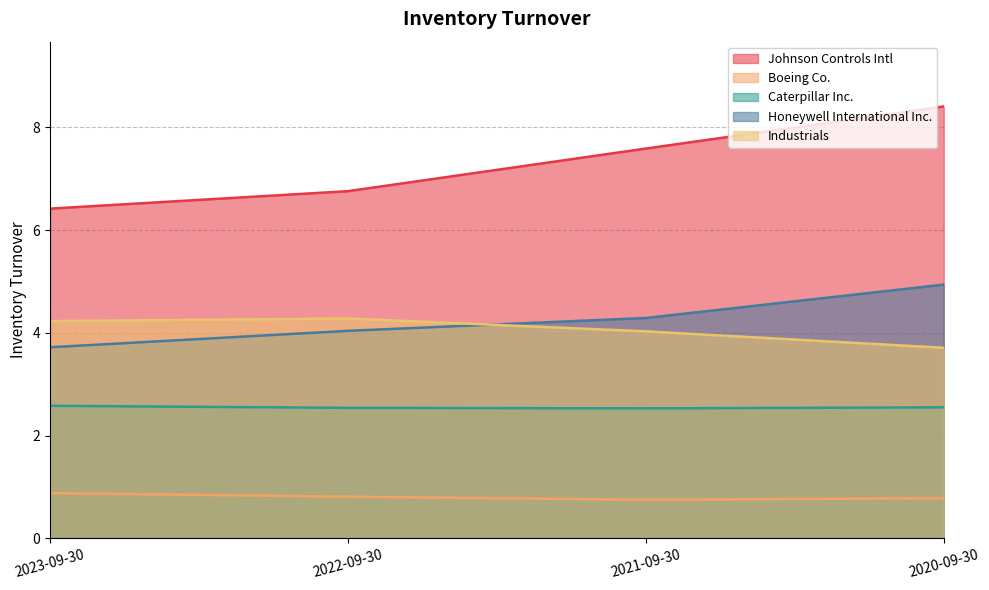

How many Johnson Controls Intl values are between 6 and 8?

3